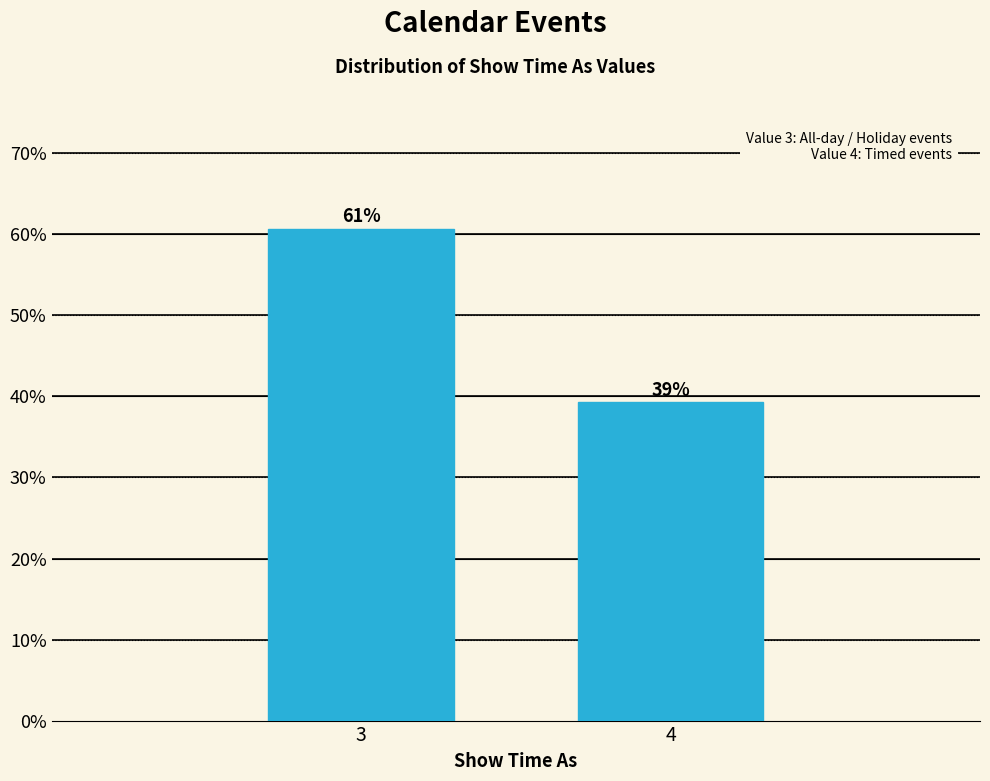

Is it true that the value at 3 is 19.5?

False